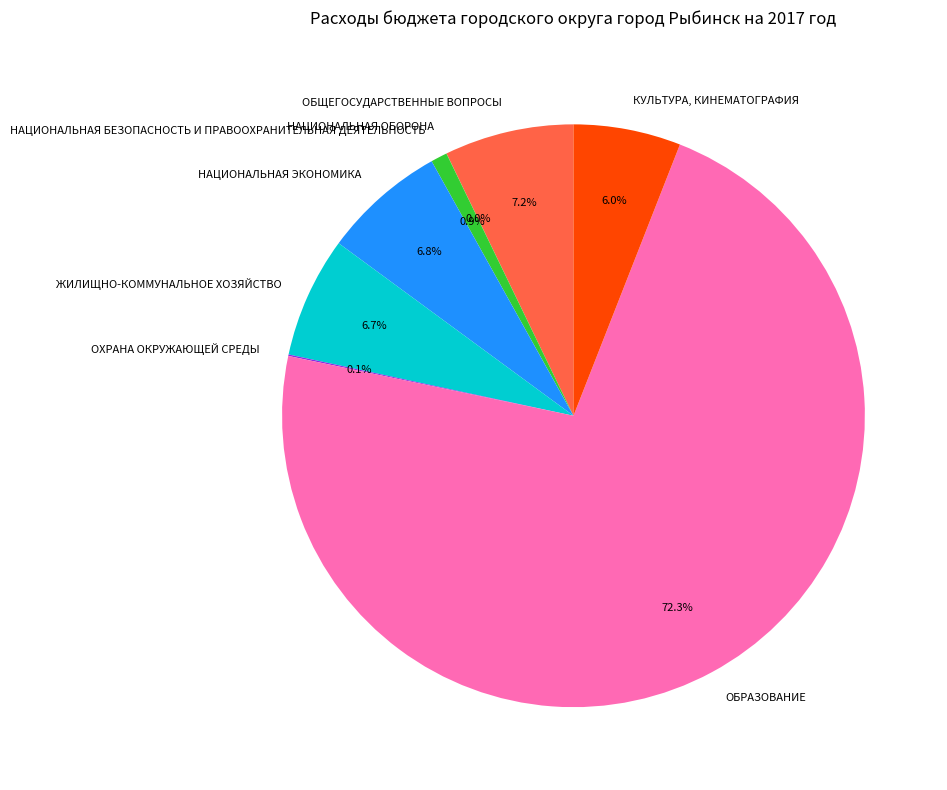

To the nearest percent, what portion does НАЦИОНАЛЬНАЯ БЕЗОПАСНОСТЬ И ПРАВООХРАНИТЕЛЬНАЯ ДЕЯТЕЛЬНОСТЬ represent?

1%